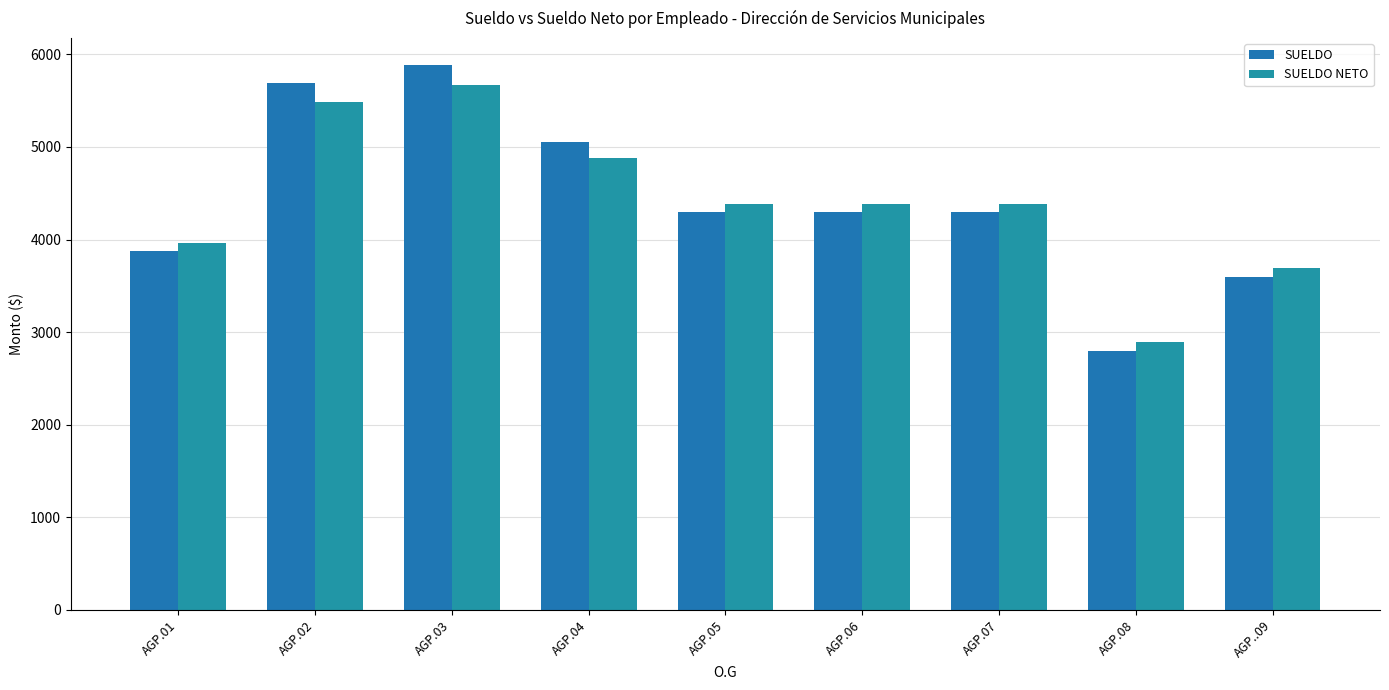

True or false: SUELDO has a value of 5883 at AGP.03.

True